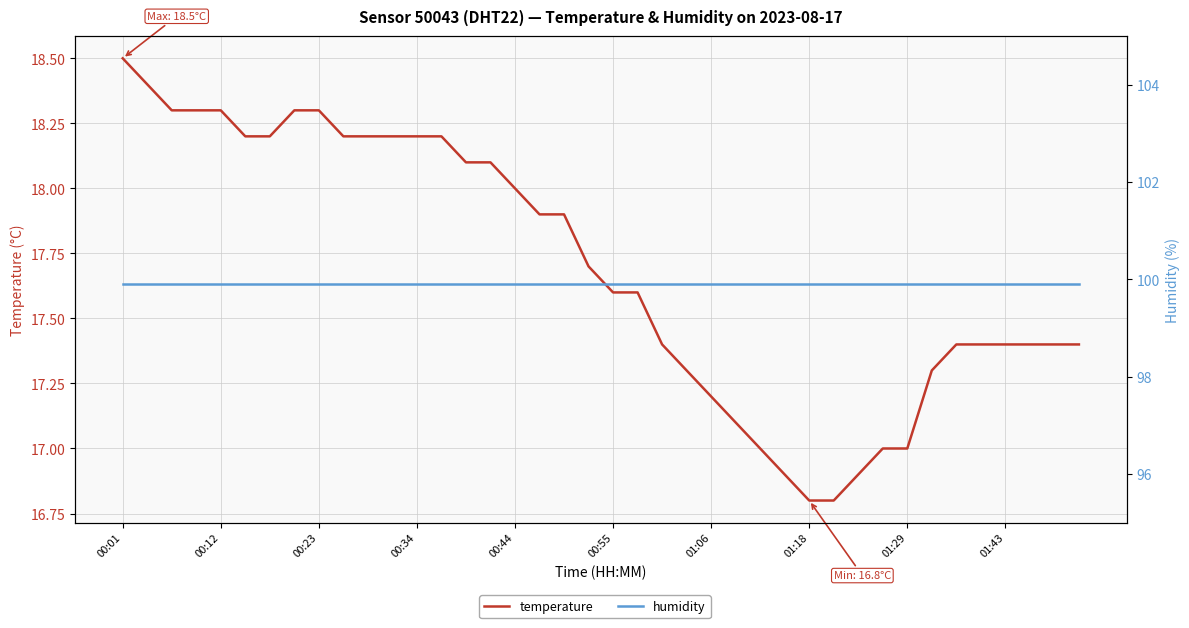

Count the number of categories in the chart.

40